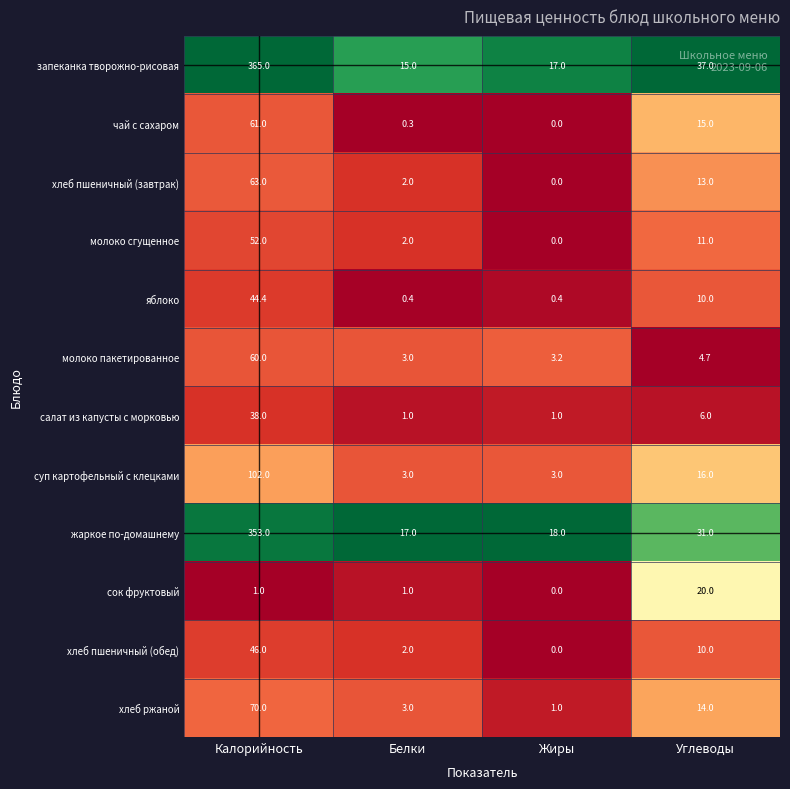

How many data points does each series have?

4